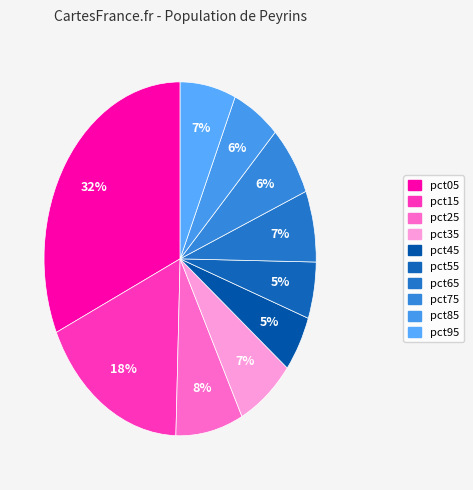

What percentage is the pct55 slice, to the nearest percent?

5%